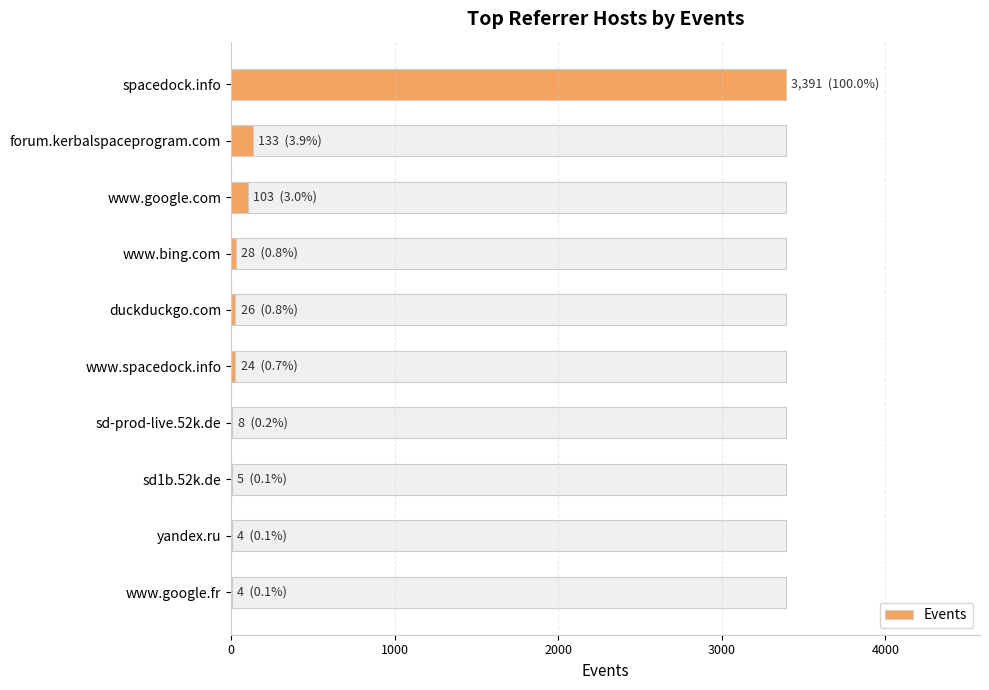

What is the value of the 4th bar from the left?

28